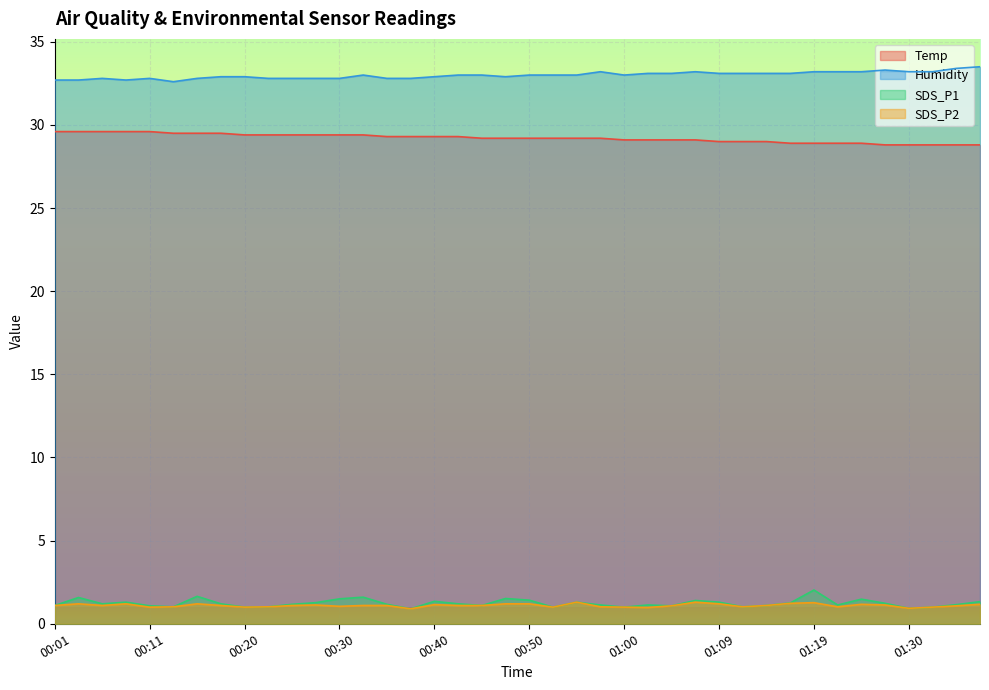

What is the value of the Humidity point at the 36th from the left?

33.3